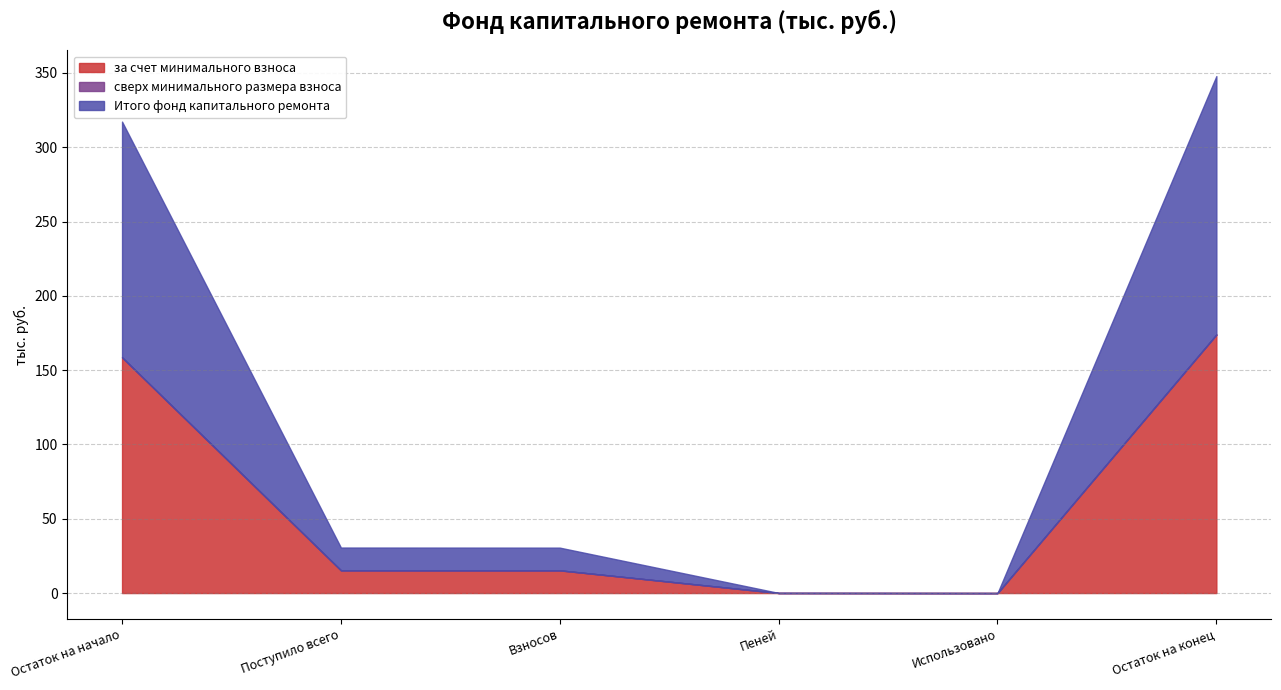

At which label does Итого фонд капитального ремонта first exceed 15?

Остаток на начало